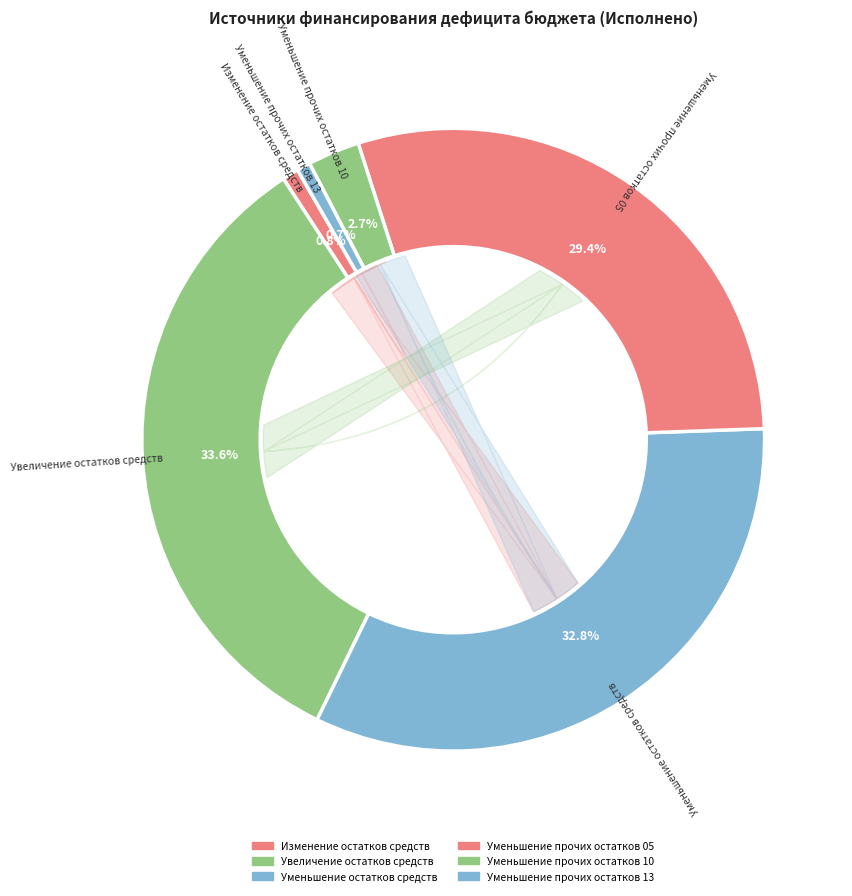

What is the ratio of the value at Уменьшение прочих остатков 05 to the value at Изменение остатков средств?

34.6